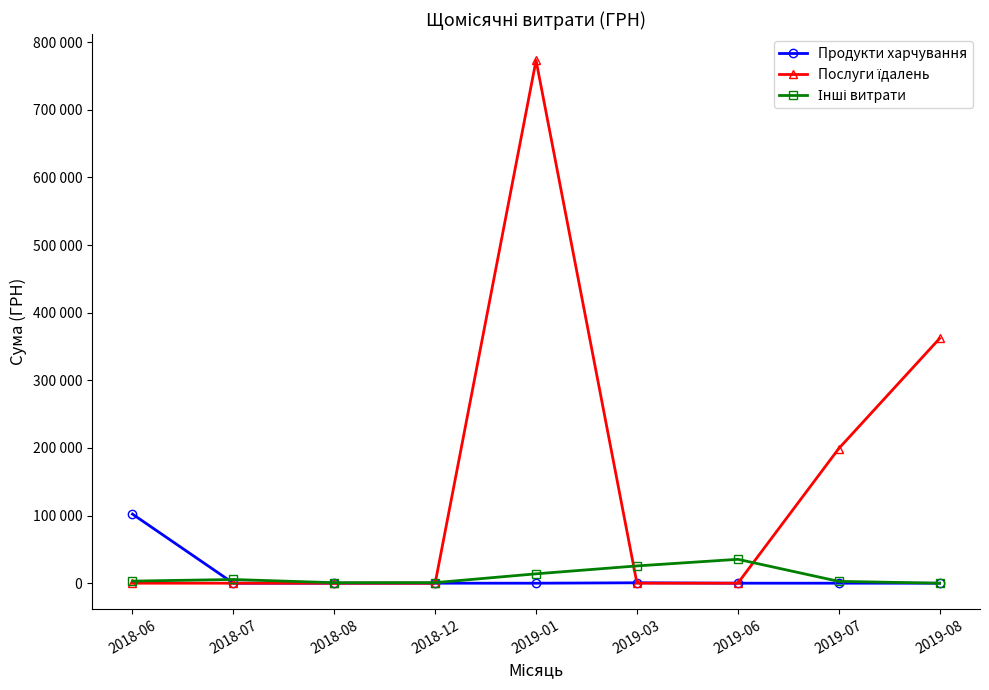

Which series has the largest total across all categories?

Послуги їдалень